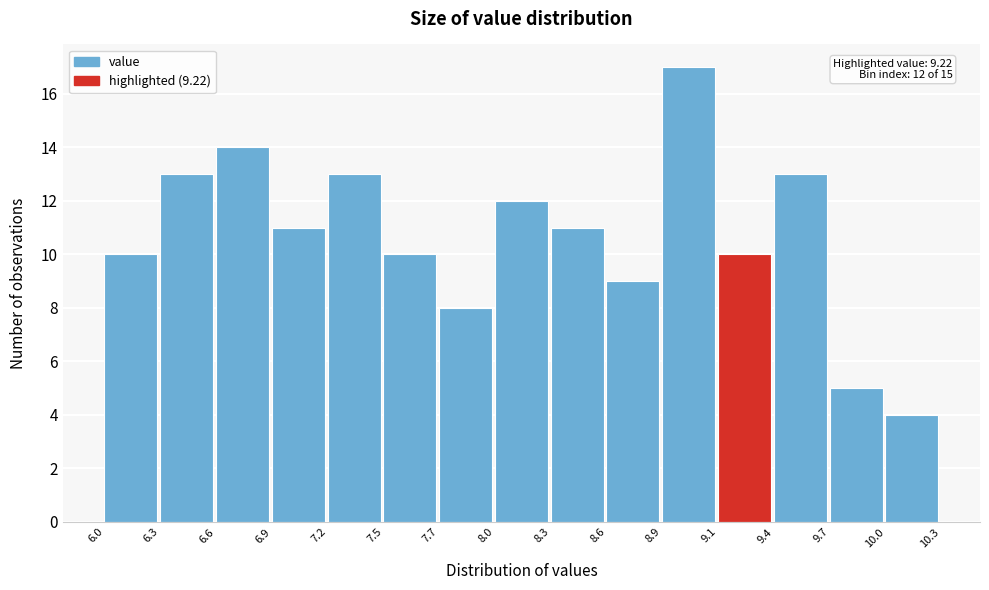

Reading right to left, transcribe all the data shown in this chart.

4	5	13	10	17	9	11	12	8	10	13	11	14	13	10